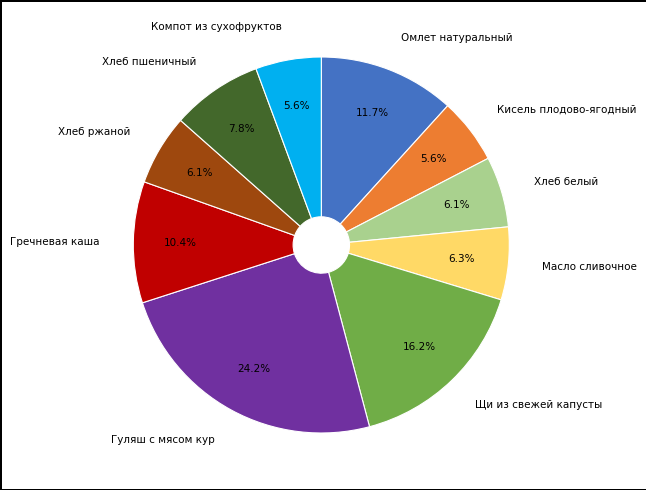

Is Компот из сухофруктов the majority of the pie?

No